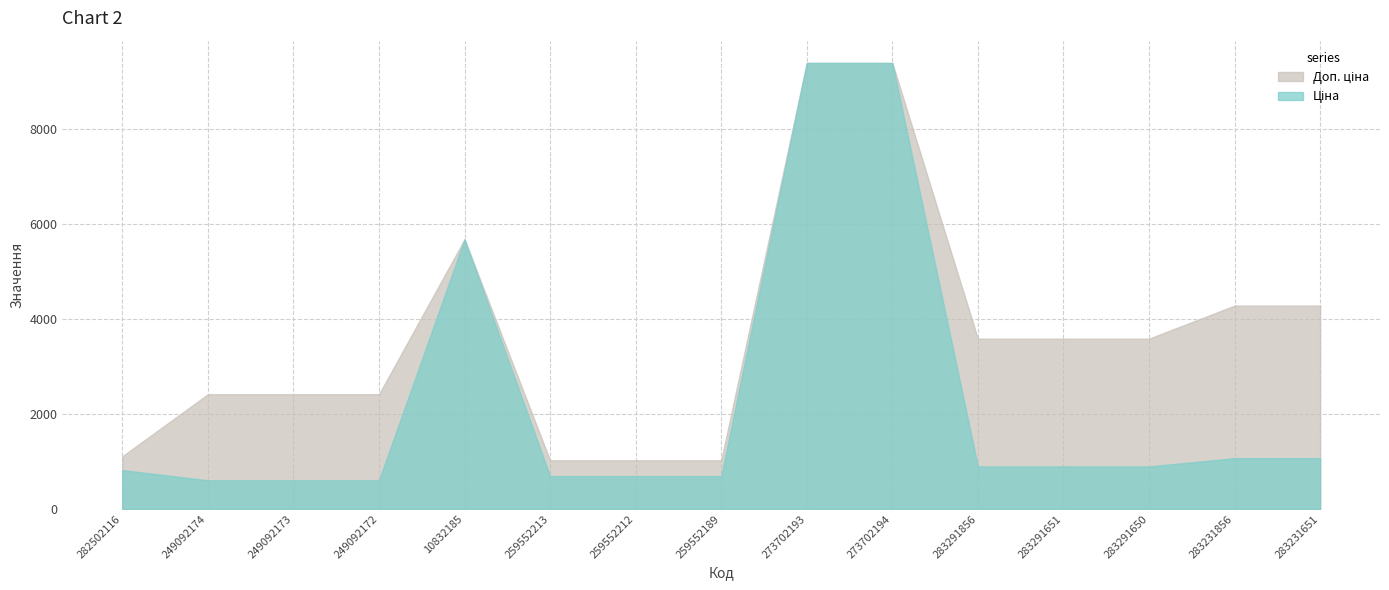

At which category does Ціна reach its first local peak?

10832185